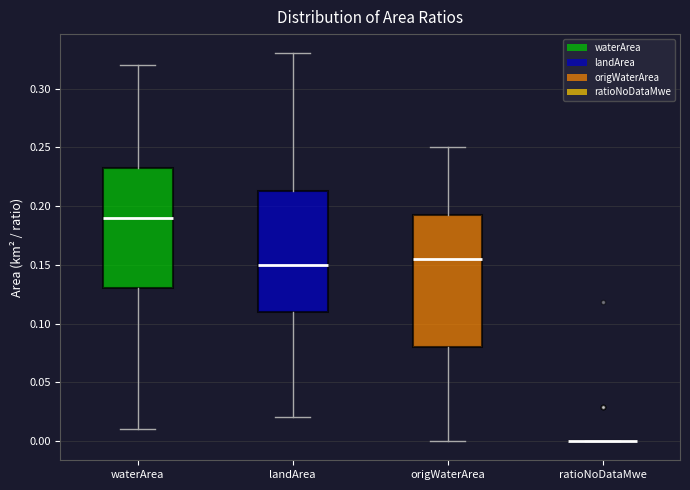

Reading left to right, read every box against the y-axis: the position of its median line, the range the box covers, and the ends of its whiskers. The values are not printed on the chart, so give them approximately, as read against the axis.

waterArea: median 0.190, box 0.130 to 0.235, whiskers 0.010 to 0.320
landArea: median 0.150, box 0.110 to 0.215, whiskers 0.020 to 0.330
origWaterArea: median 0.155, box 0.080 to 0.195, whiskers 0.000 to 0.250
ratioNoDataMwe: box collapsed to a line at 0.000, whiskers 0.000 to 0.000